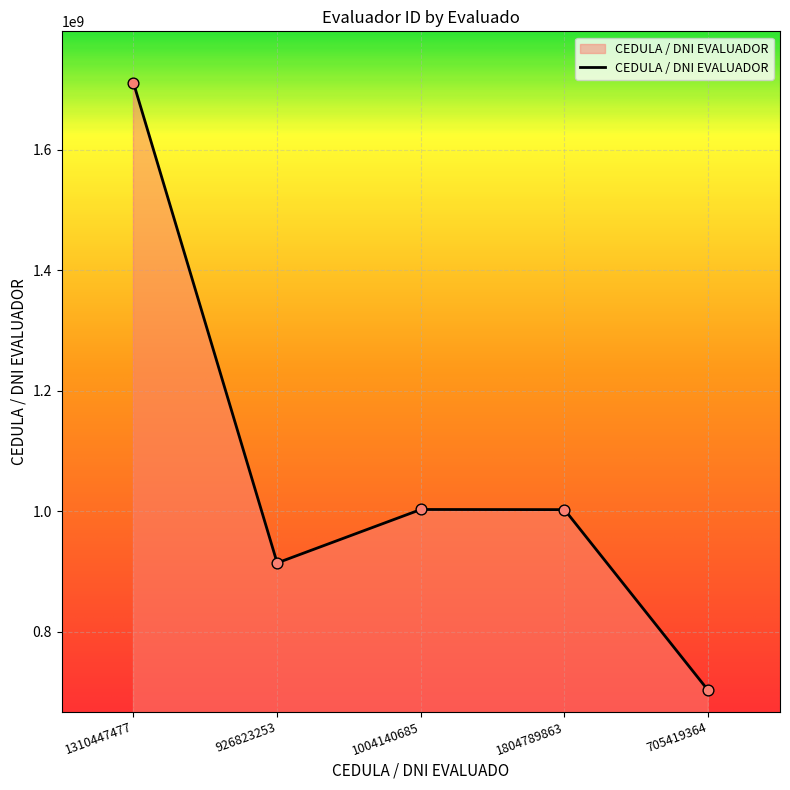

Between 1004140685 and 926823253, which is larger?

1004140685